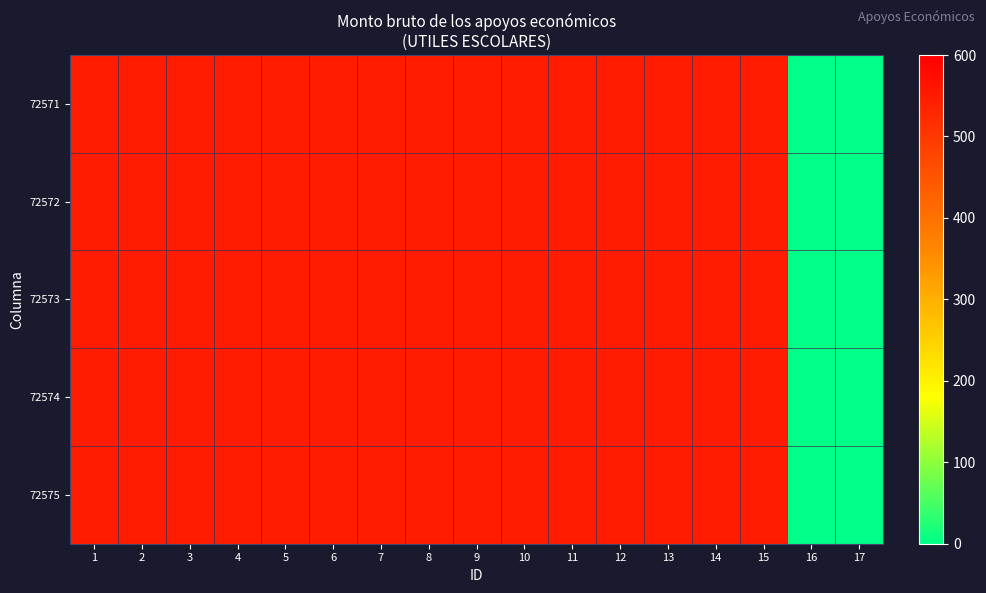

Reading left to right, what are all the values shown in this chart?

72571: 1=550	2=550	3=550	4=550	5=550	6=550	7=550	8=550	9=550	10=550	11=550	12=550	13=550	14=550	15=550	16=0	17=0
72572: 1=550	2=550	3=550	4=550	5=550	6=550	7=550	8=550	9=550	10=550	11=550	12=550	13=550	14=550	15=550	16=0	17=0
72573: 1=550	2=550	3=550	4=550	5=550	6=550	7=550	8=550	9=550	10=550	11=550	12=550	13=550	14=550	15=550	16=0	17=0
72574: 1=550	2=550	3=550	4=550	5=550	6=550	7=550	8=550	9=550	10=550	11=550	12=550	13=550	14=550	15=550	16=0	17=0
72575: 1=550	2=550	3=550	4=550	5=550	6=550	7=550	8=550	9=550	10=550	11=550	12=550	13=550	14=550	15=550	16=0	17=0